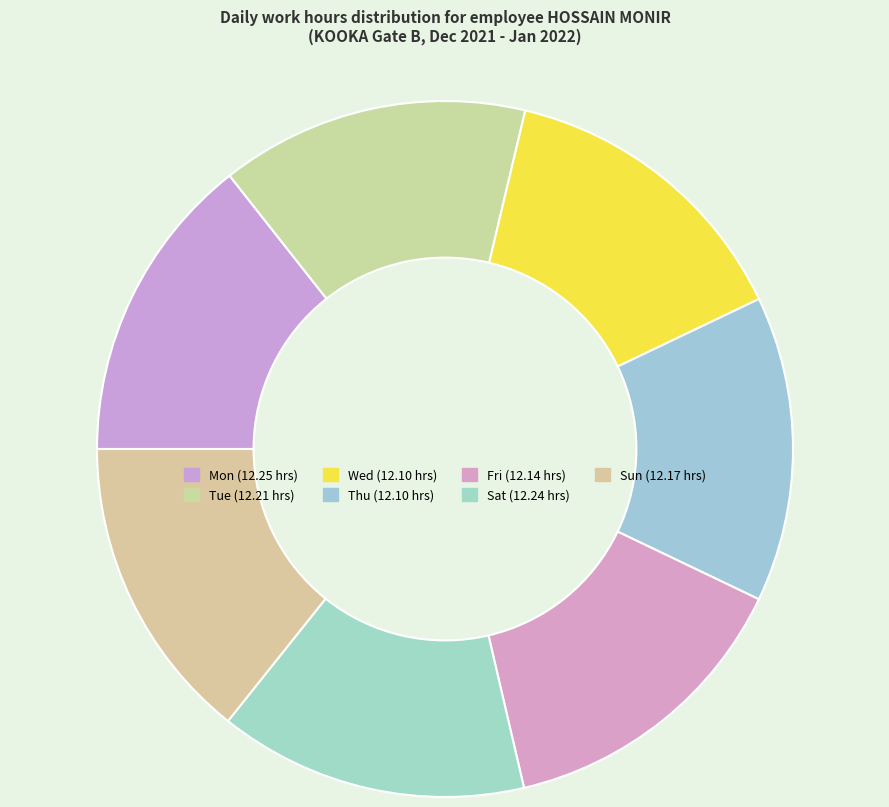

How many slices are in this pie chart?

7